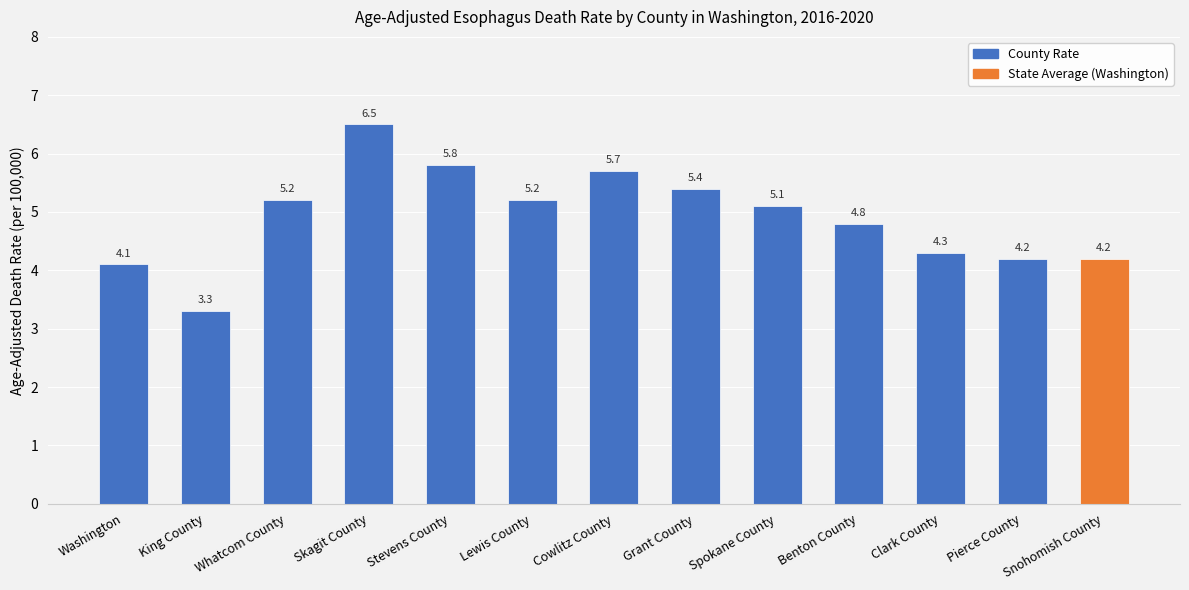

The chart shows a value of 7.7 at Clark County. True or false?

False